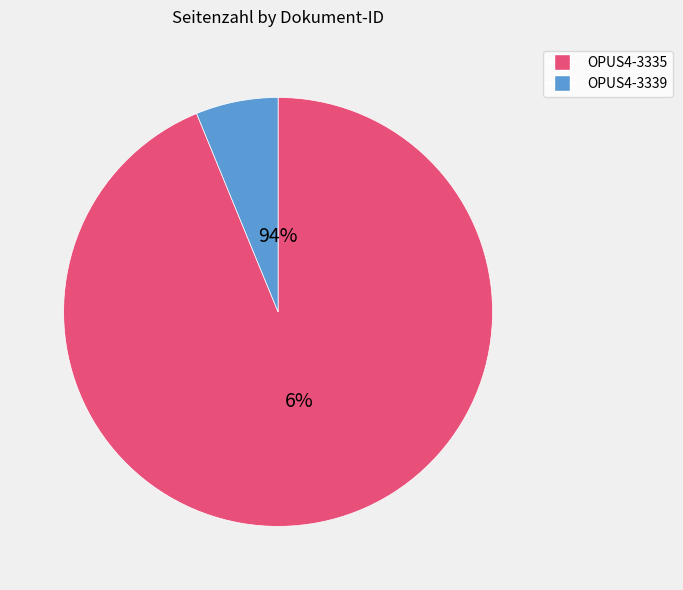

What is the largest slice in the pie chart?

OPUS4-3335